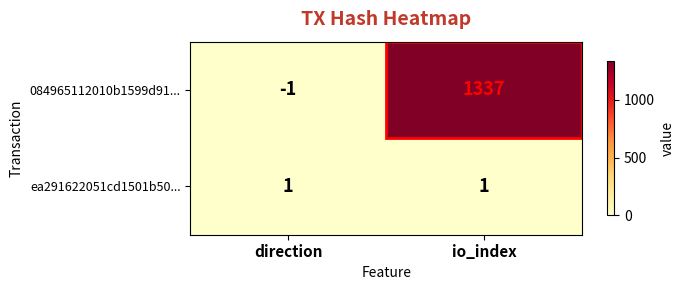

How many distinct data groups are displayed?

2